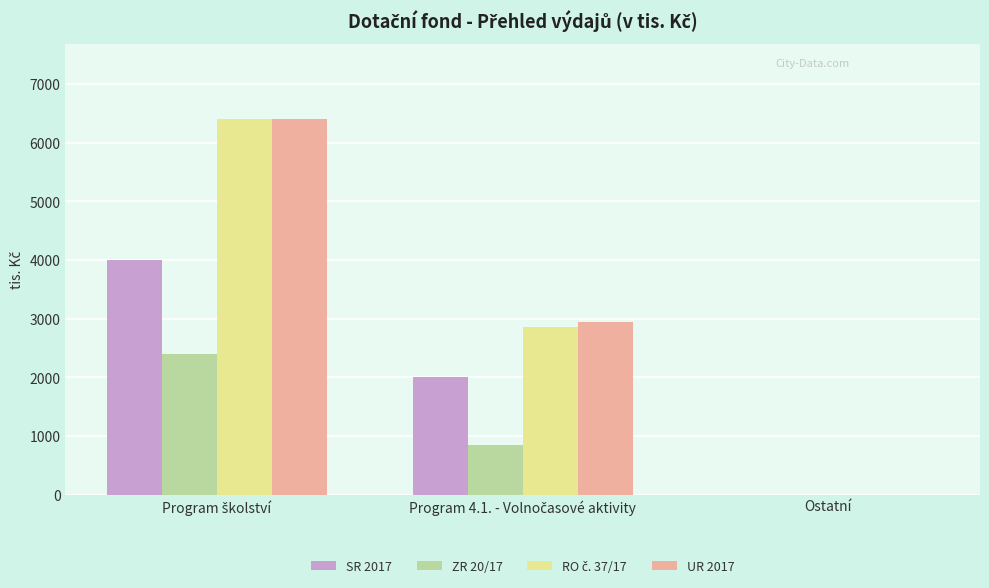

The UR 2017 series shows -2277.2 at Ostatní. True or false?

False